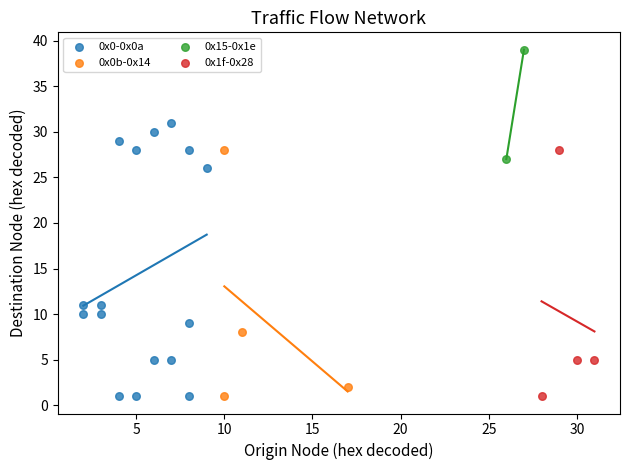

Which series has the largest Y range (max minus min)?

0x0-0x0a